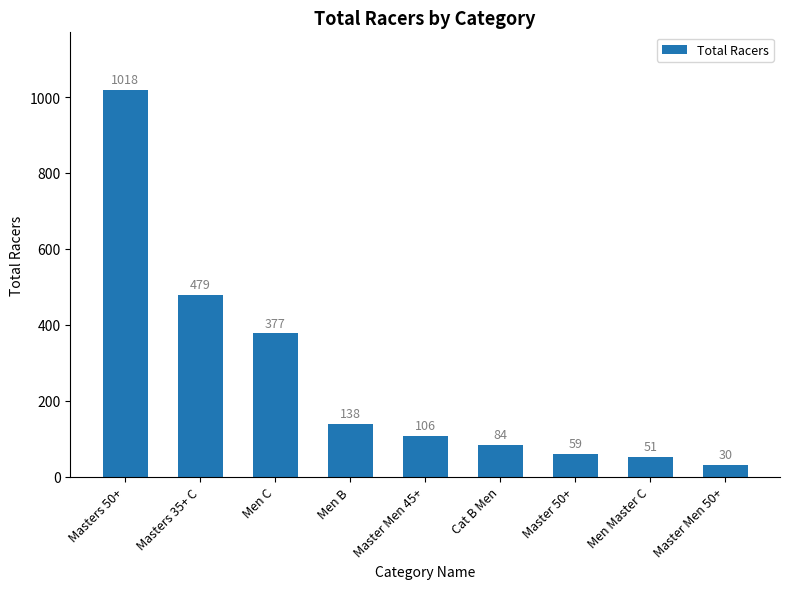

List the labels in order of value, smallest first.

Master Men 50+, Men Master C, Master 50+, Cat B Men, Master Men 45+, Men B, Men C, Masters 35+ C, Masters 50+